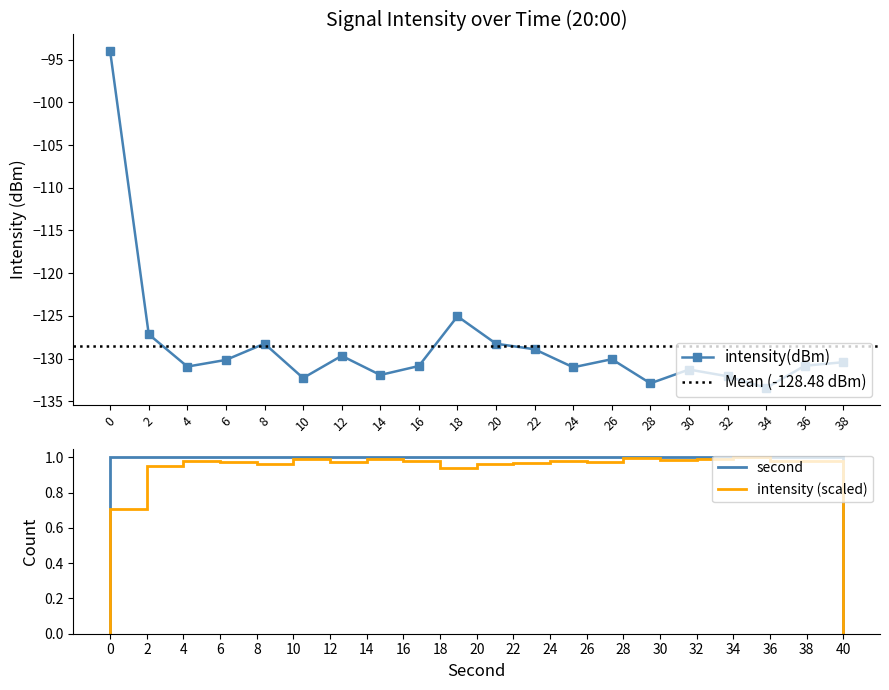

Which category has the lowest value across all series?

34